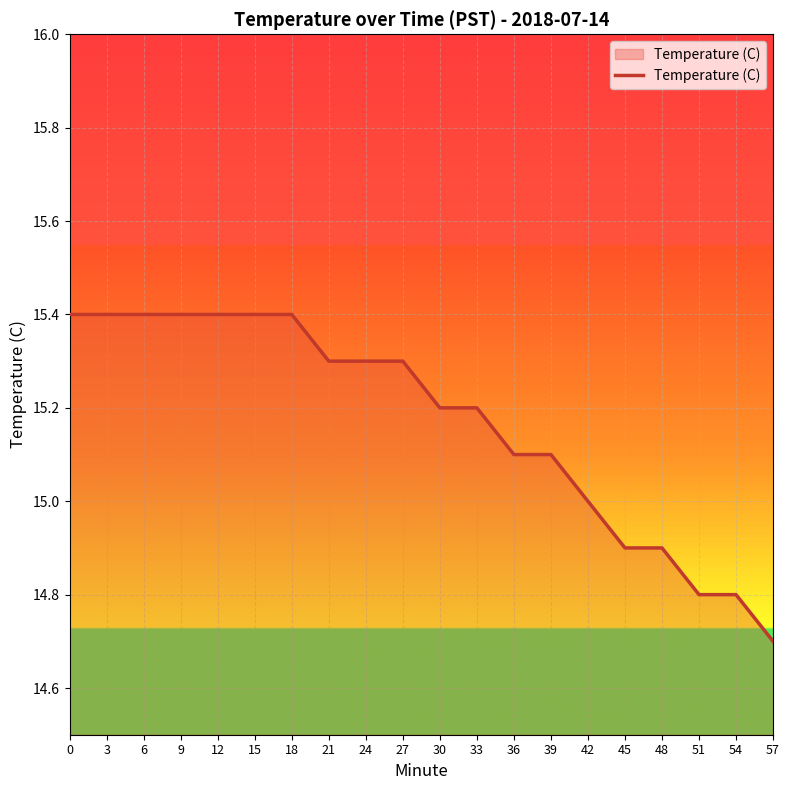

True or false: the data shows 5.3 at 57.

False